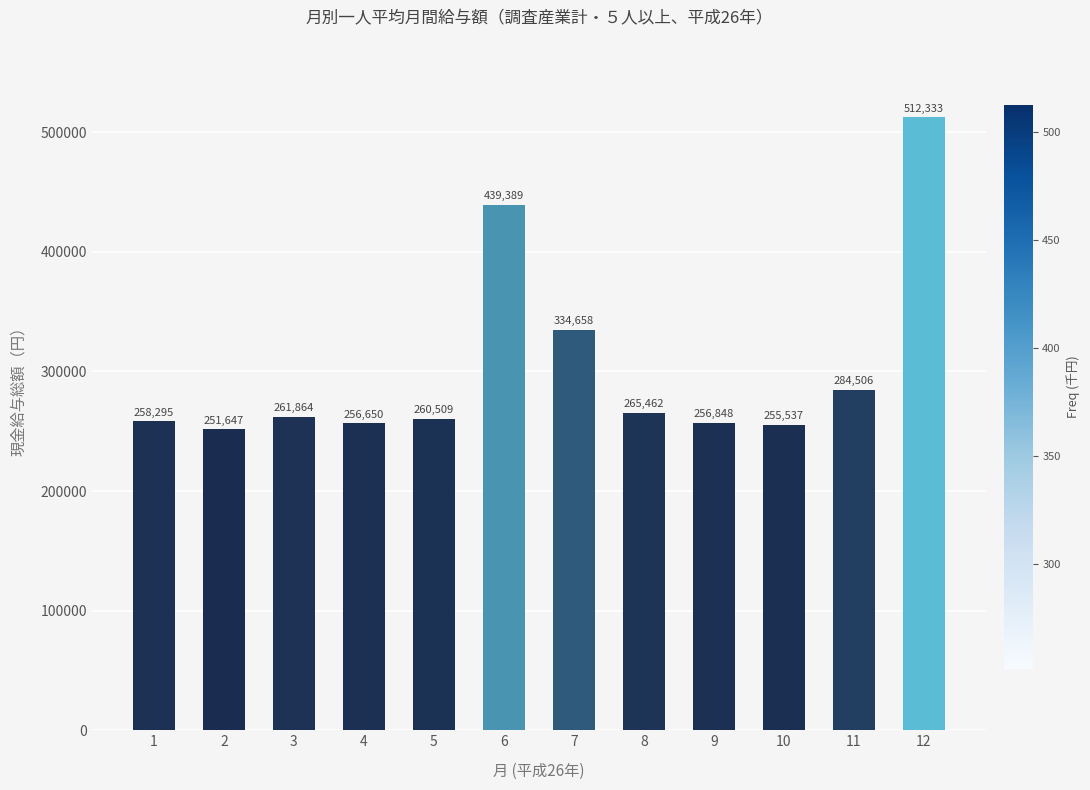

Which category has the lowest value across all series?

2